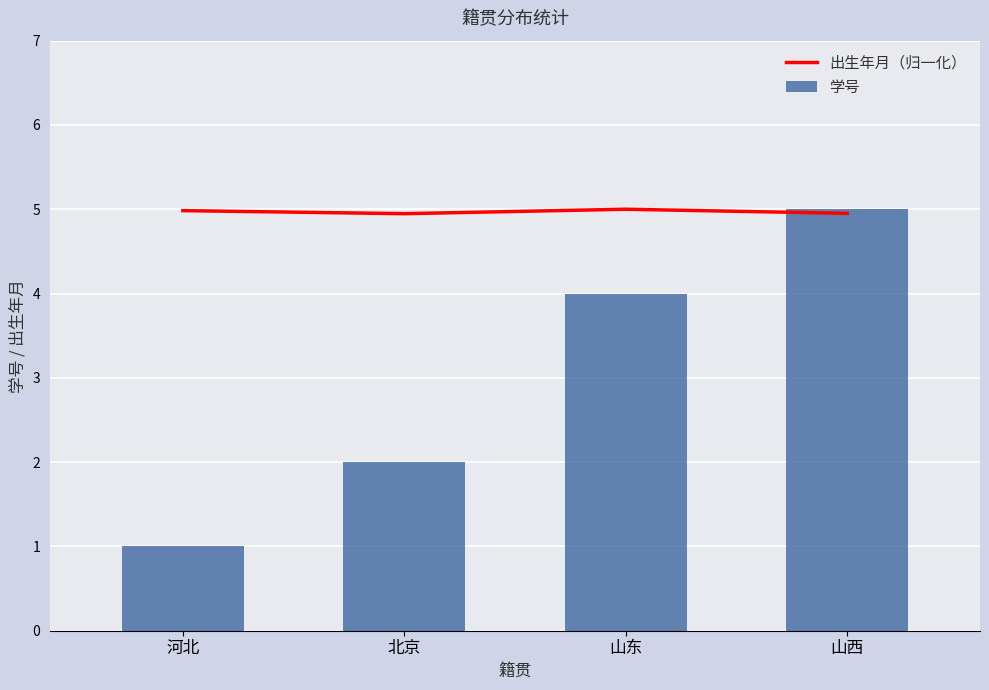

What are all the series names shown in the legend?

出生年月（归一化）, 学号